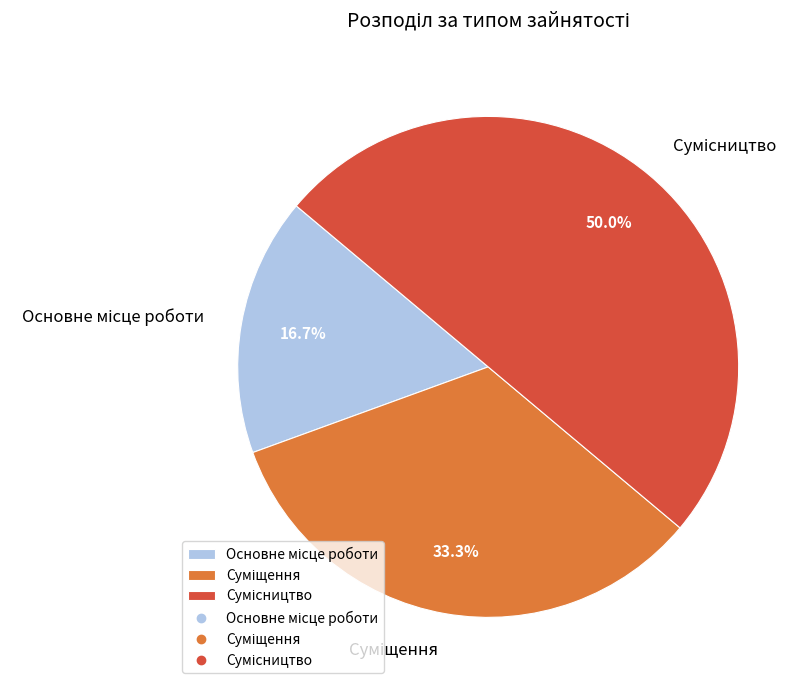

Count the number of slices in the pie.

3